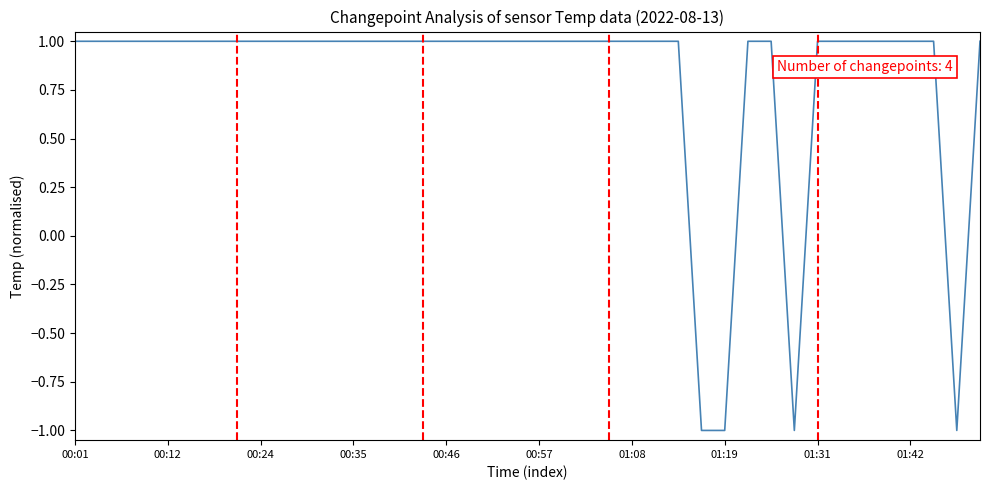

What is the difference between the maximum and minimum values?

2